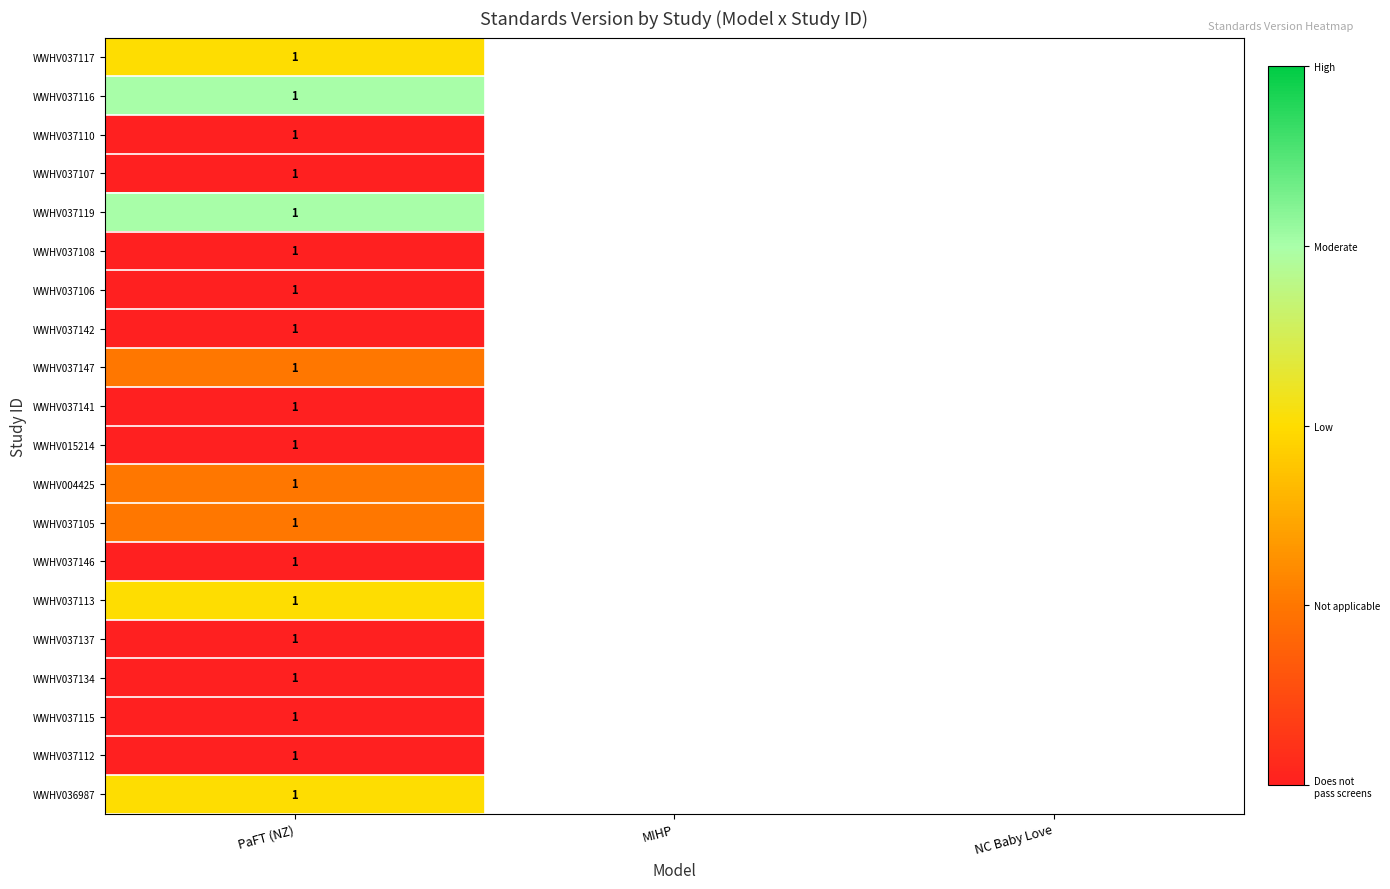

True or false: WWHV037137 has a value of 1 at PaFT (NZ).

True